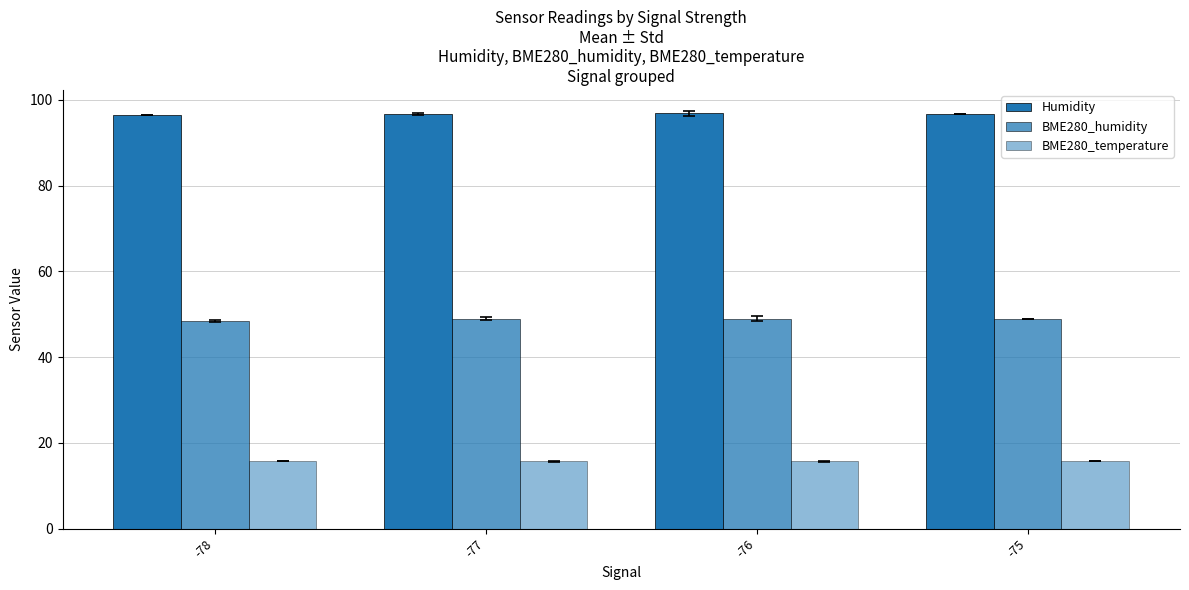

The BME280_temperature series shows 15.8 at -78. True or false?

True